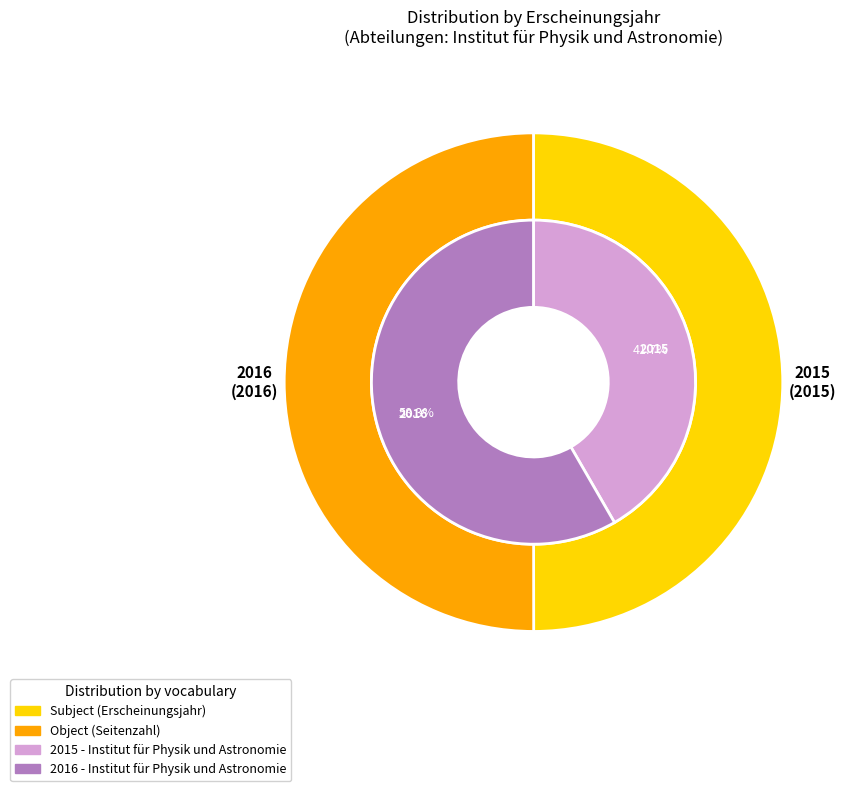

Is there a majority slice in this chart?

Yes